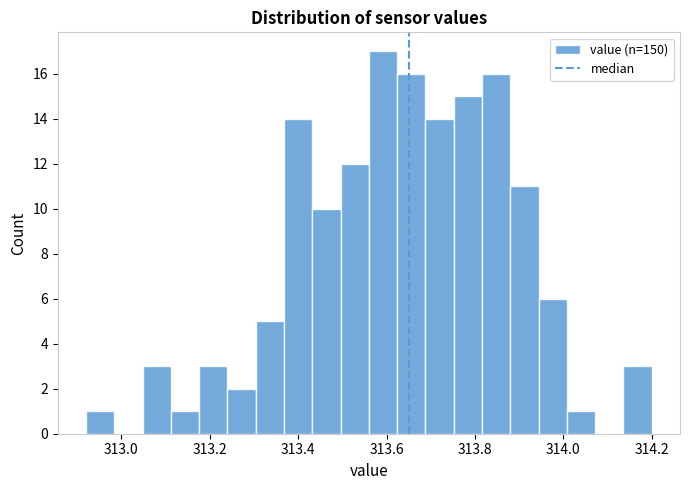

Read against the x-axis, roughly where is the centre of the tallest bar?

313.60